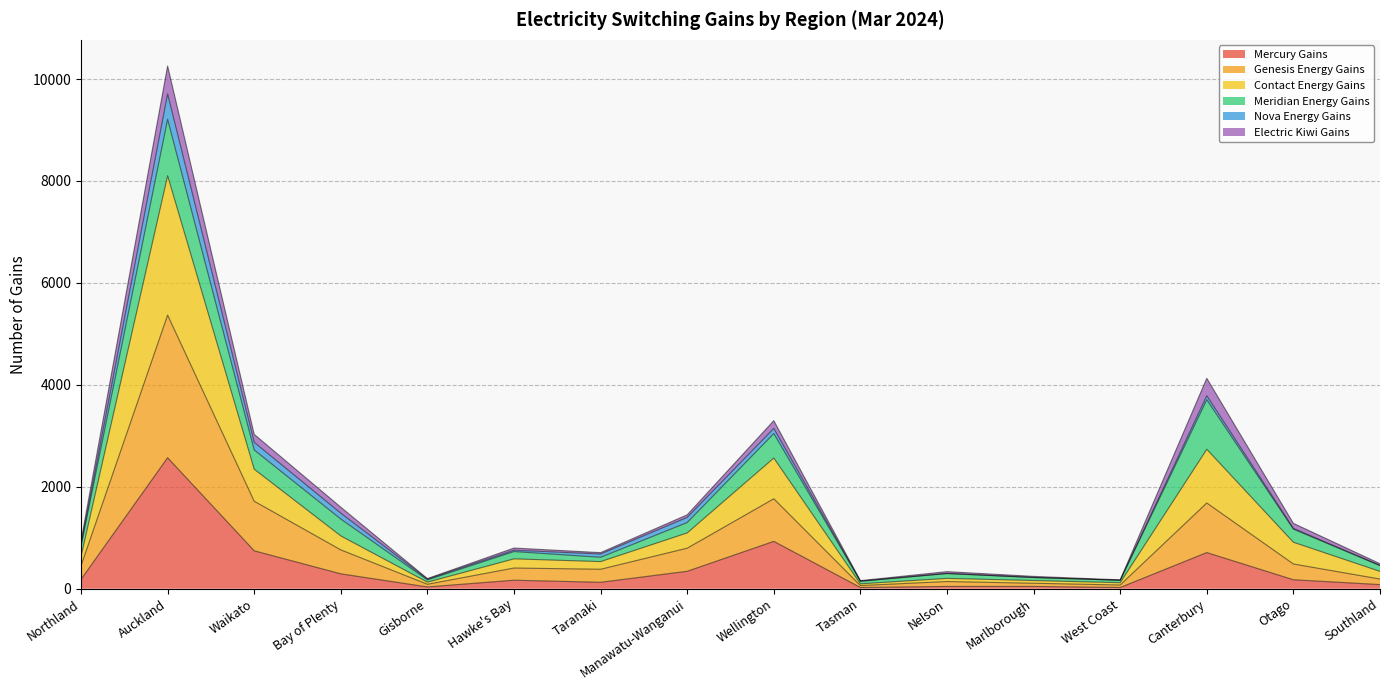

What is the maximum value for Mercury Gains?

2570